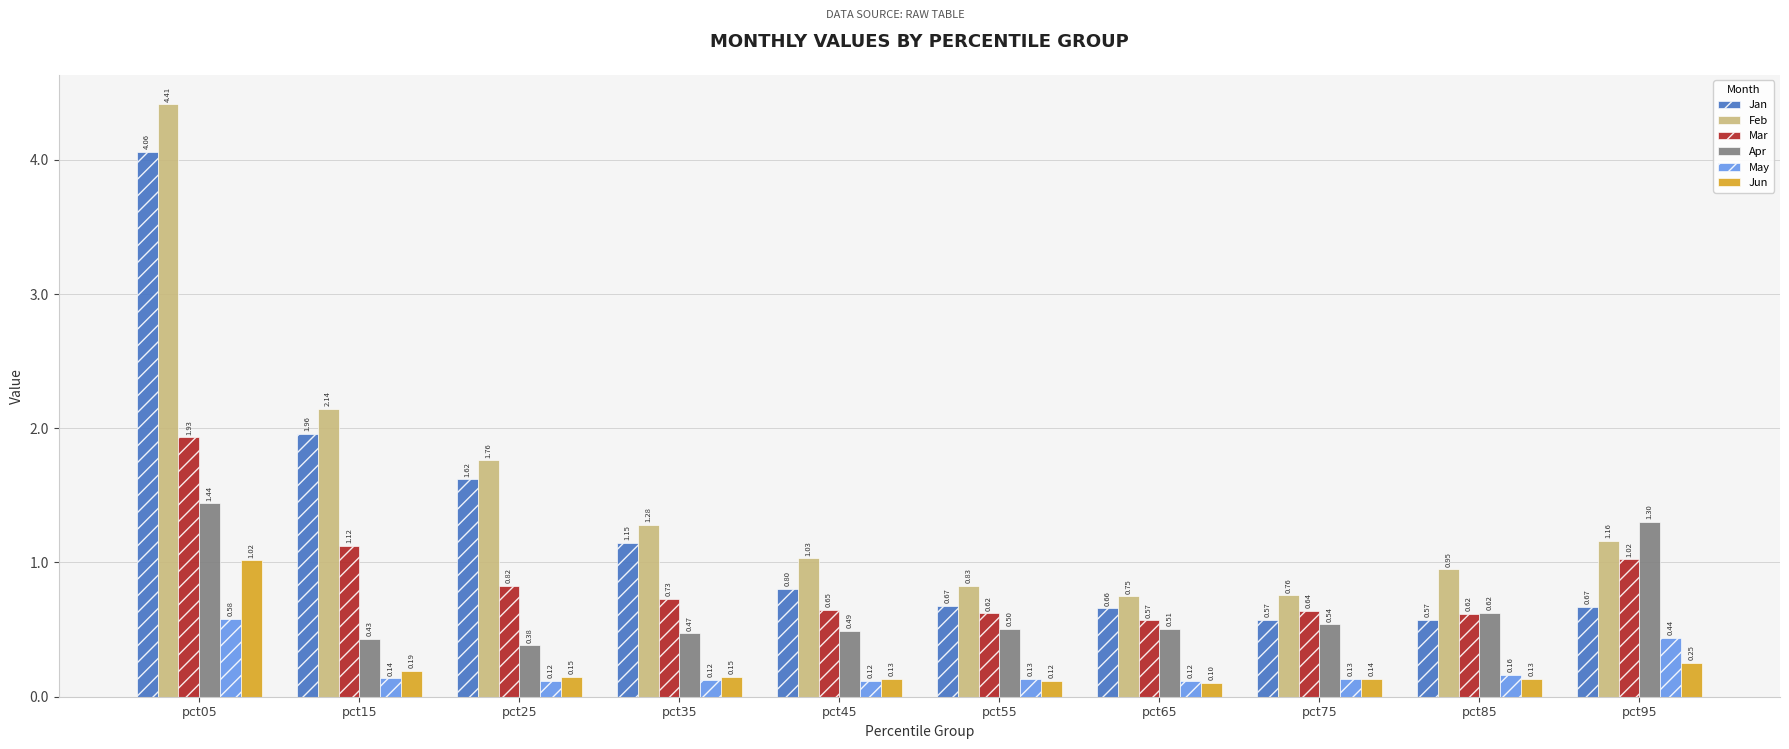

Is the value of Apr at pct25 greater than the value of Mar at pct85?

No